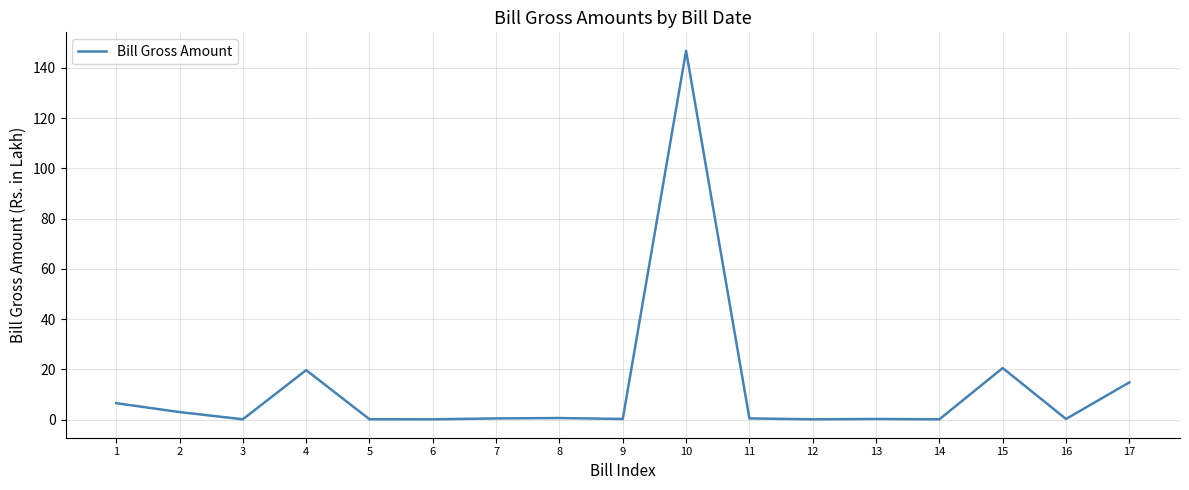

Where is the first local maximum?

4